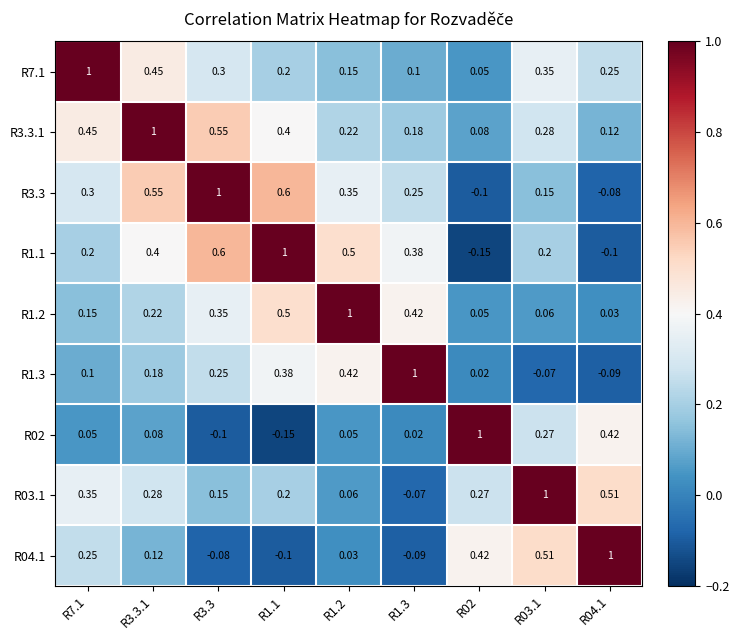

At how many categories does at least one series exceed 0?

9